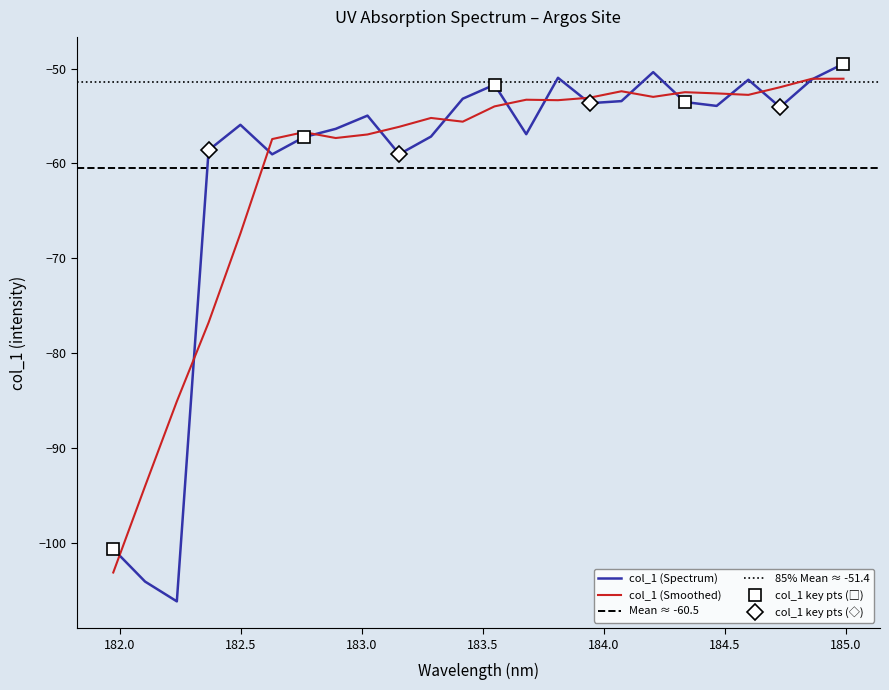

What is the sum of the values at 183.811206745 and 182.8925964608?

-107.3